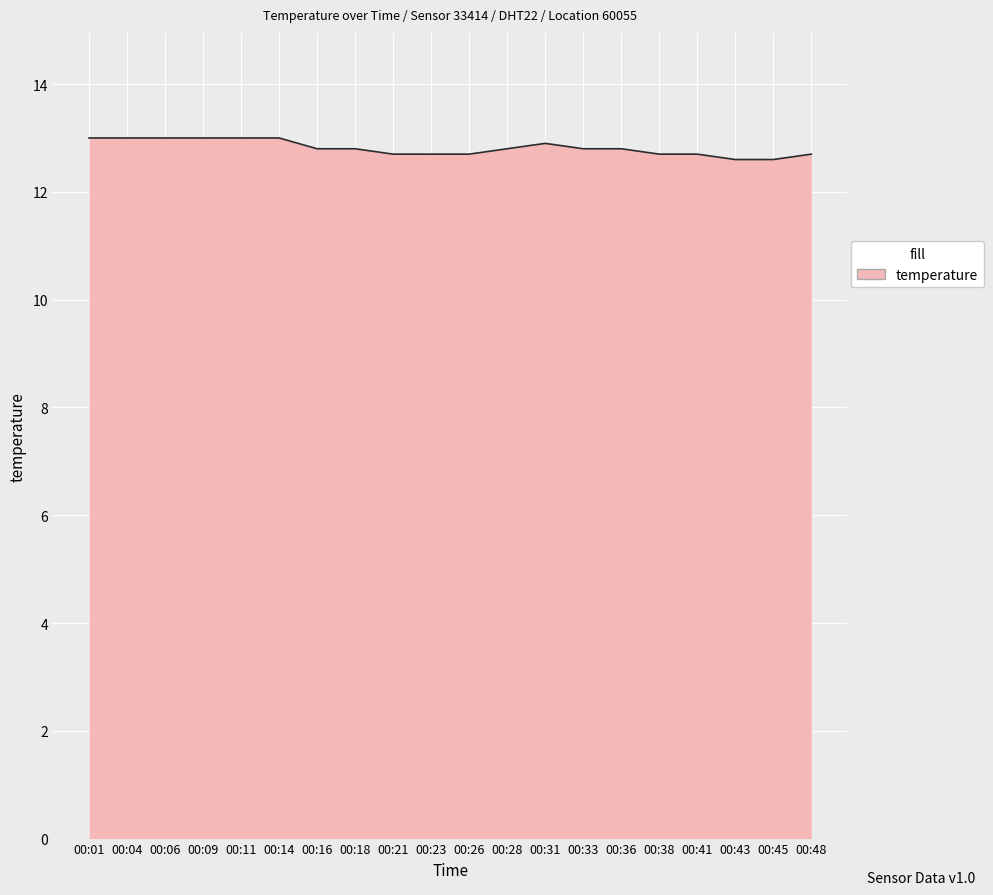

Which has a higher value, 00:16 or 00:14?

00:14